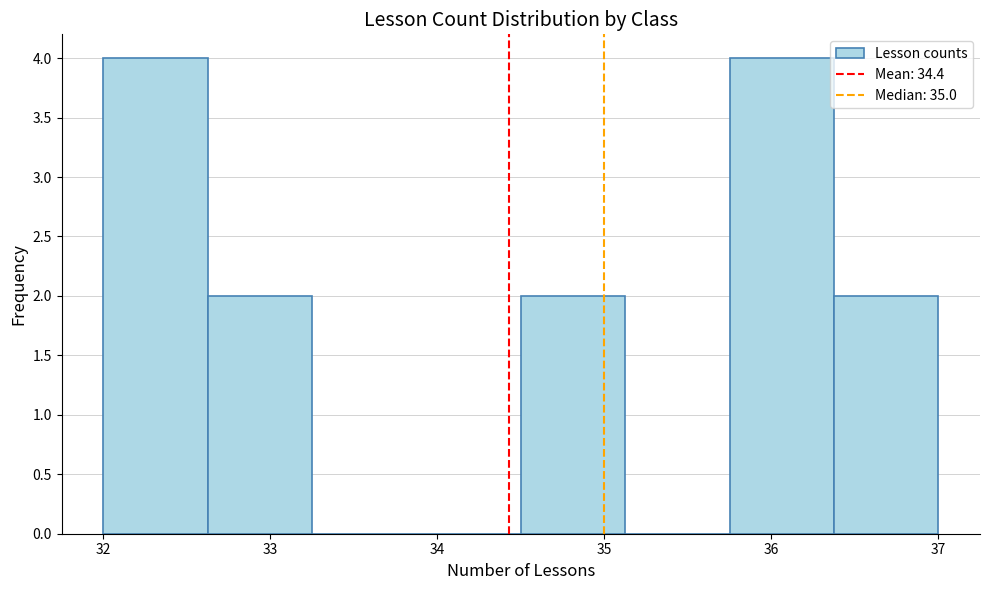

Reading left to right, transcribe this chart: for each bar, give the range it covers on the x-axis and its height. Neither the bar edges nor the heights are printed on the chart, so give them approximately, as read against the axes.

32.0 to 32.6: 4
32.6 to 33.3: 2
33.3 to 33.9: 0
33.9 to 34.5: 0
34.5 to 35.1: 2
35.1 to 35.8: 0
35.8 to 36.4: 4
36.4 to 37.0: 2